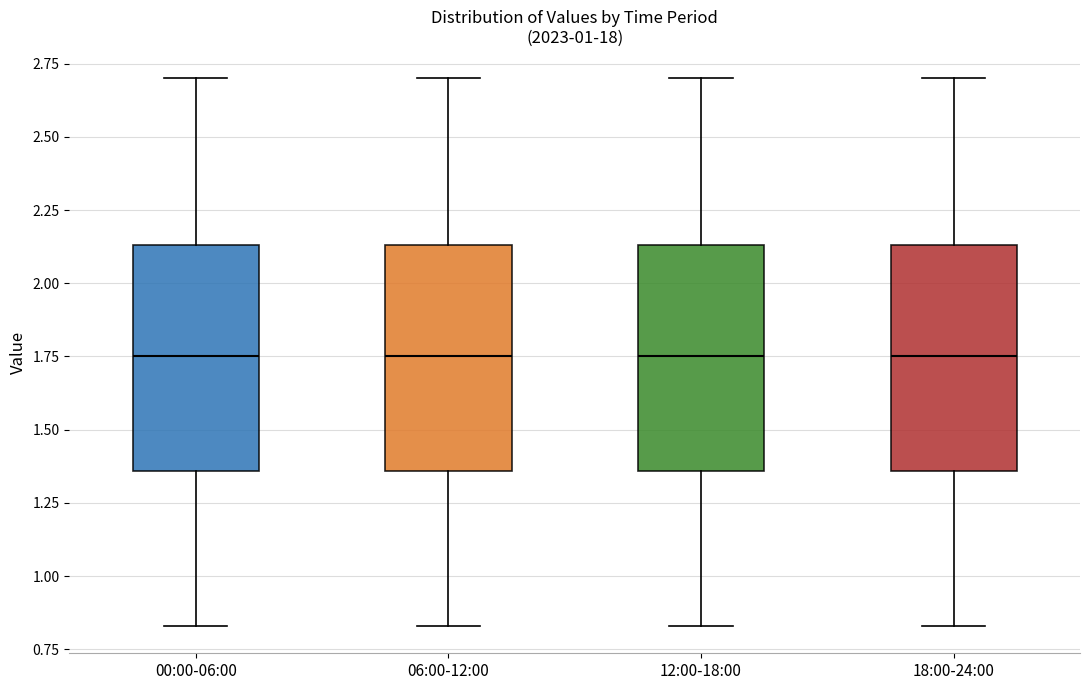

Where is the lower edge of the box for 06:00-12:00 on the y-axis? The values are not printed on the chart, so give them approximately, as read against the axis.

1.35